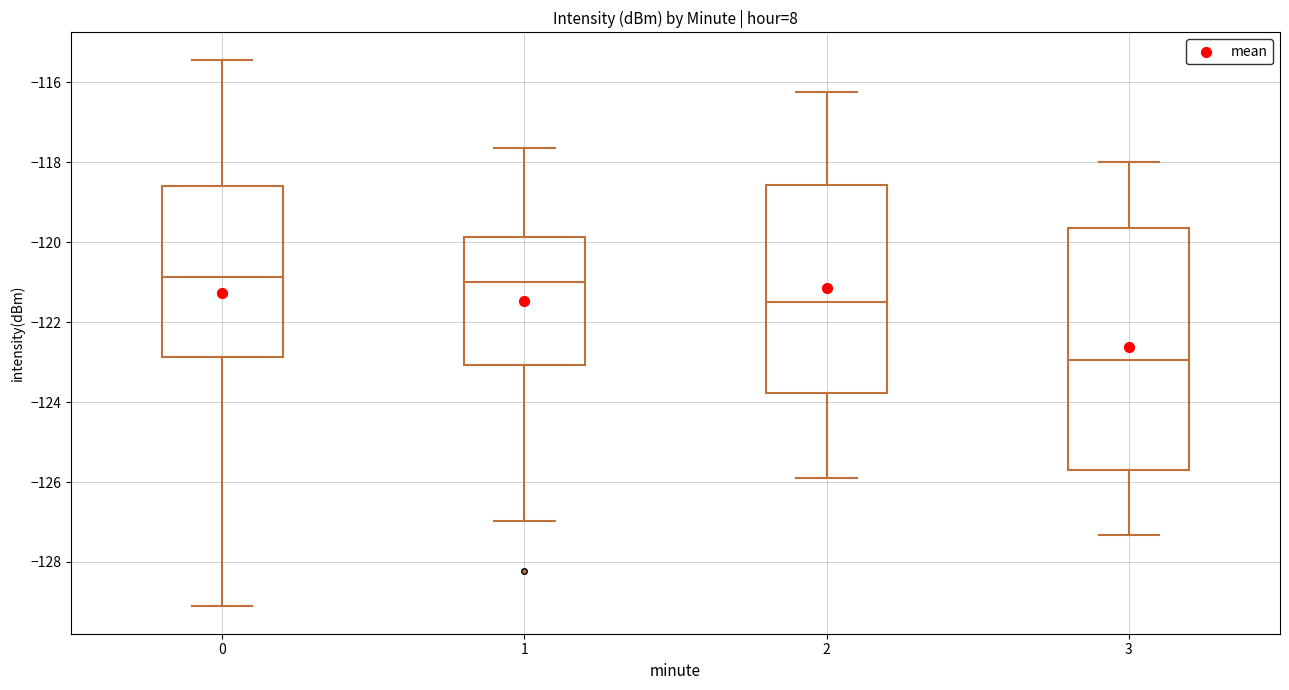

Reading left to right, transcribe this box plot: for each box, give where its median line is, the range the box spans, and where its two whiskers end, as read against the y-axis. The values are not printed on the chart, so give them approximately, as read against the axis.

0: median -120.8, box -122.8 to -118.6, whiskers -129.2 to -115.4
1: median -121.0, box -123.0 to -119.8, whiskers -127.0 to -117.6
2: median -121.6, box -123.8 to -118.6, whiskers -125.8 to -116.2
3: median -123.0, box -125.6 to -119.6, whiskers -127.4 to -118.0